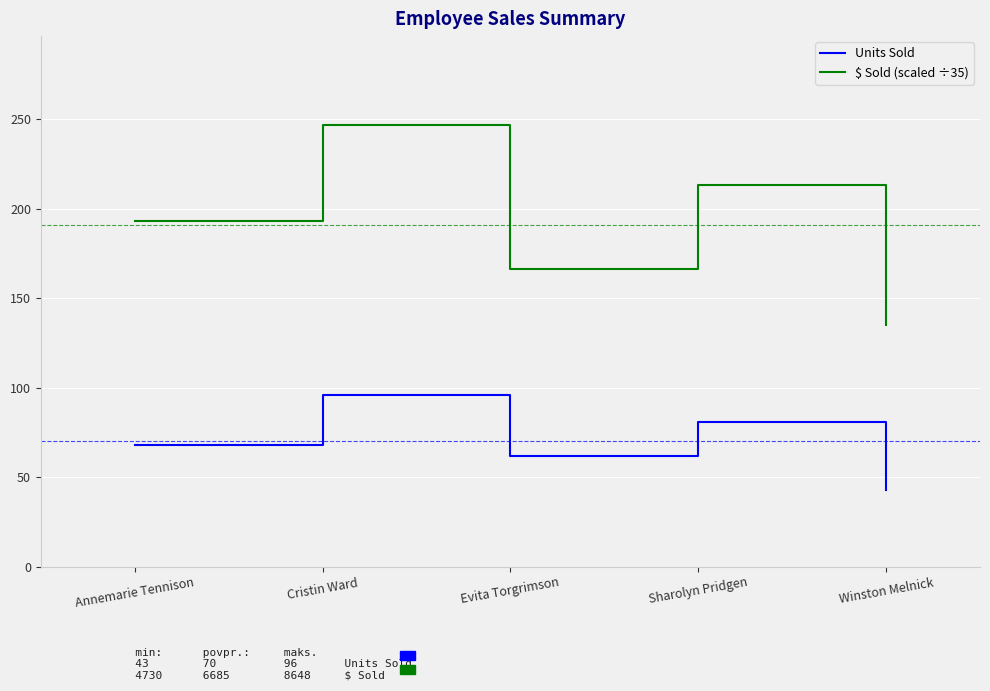

Is the value of Units Sold at Evita Torgrimson greater than the value of $ Sold (scaled ÷35) at Evita Torgrimson?

No